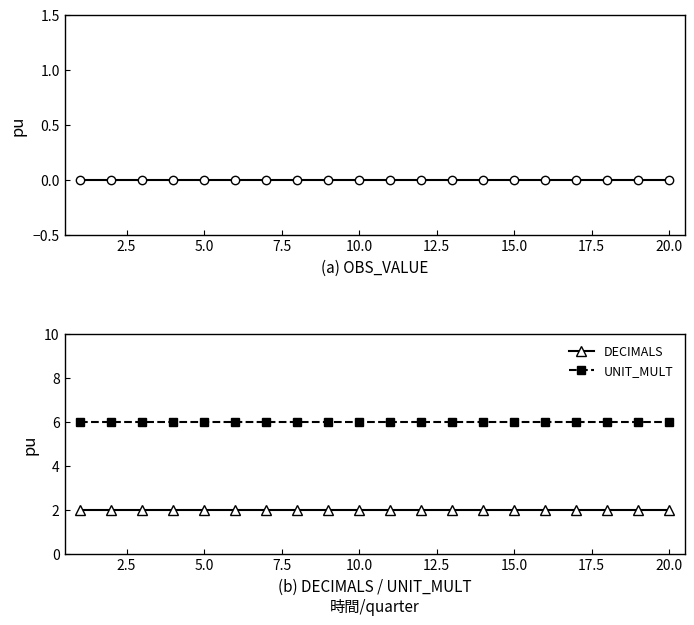

Reading left to right, what are all the values shown in this chart?

OBS_VALUE: 0	0	0	0	0	0	0	0	0	0	0	0	0	0	0	0	0	0	0	0
DECIMALS: 2	2	2	2	2	2	2	2	2	2	2	2	2	2	2	2	2	2	2	2
UNIT_MULT: 6	6	6	6	6	6	6	6	6	6	6	6	6	6	6	6	6	6	6	6